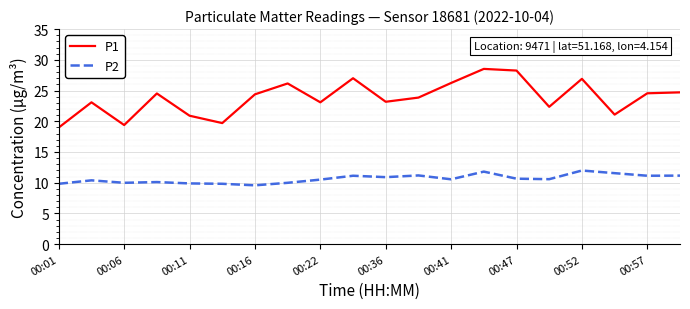

Is this an area chart (filled region under the line)?

No